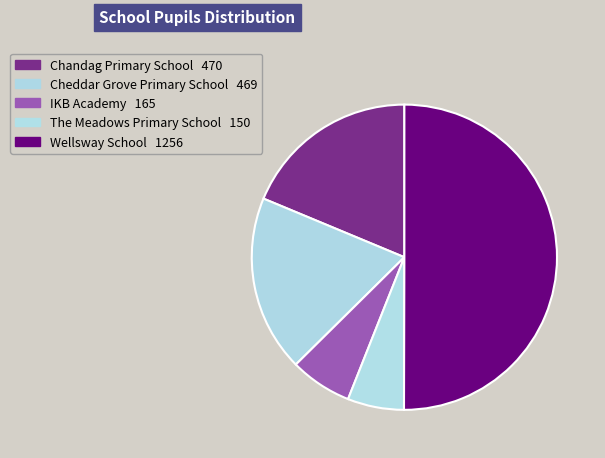

Which category accounts for the majority?

Wellsway School